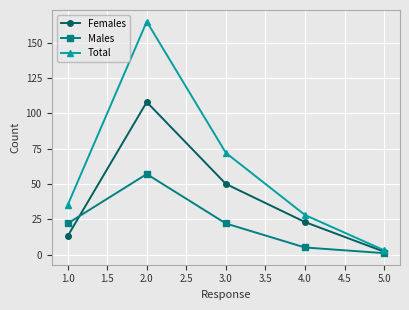

True or false: Males has more than 2 points higher than both neighbors.

False